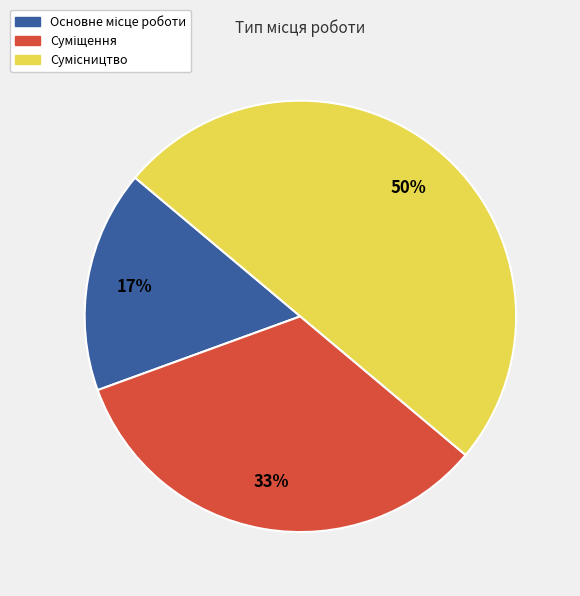

To the nearest percent, what is the average slice percentage?

33%